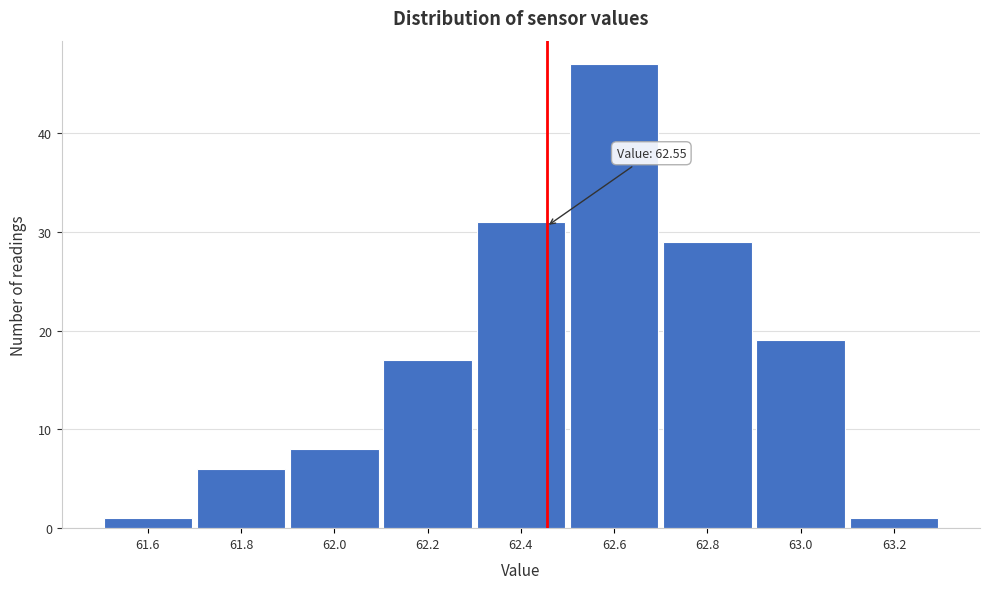

Reading left to right, transcribe all the data shown in this chart.

61.6=1	61.8=6	62.0=8	62.2=17	62.4=31	62.6=47	62.8=29	63.0=19	63.2=1